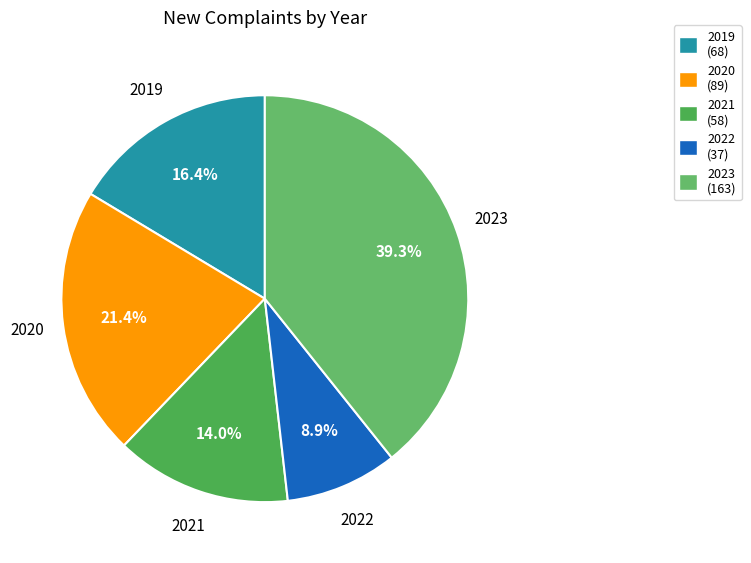

Do 2023 and 2020 together represent more than half of the pie?

Yes